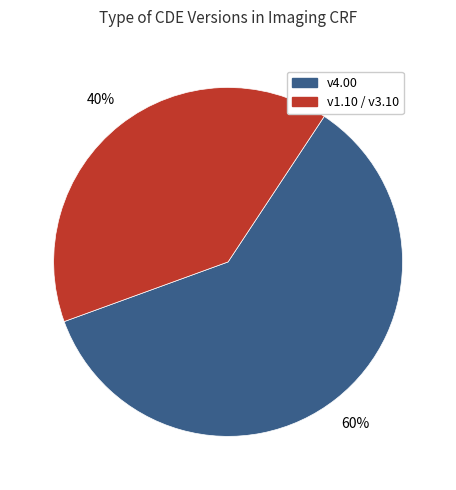

How many segments does this pie chart have?

2